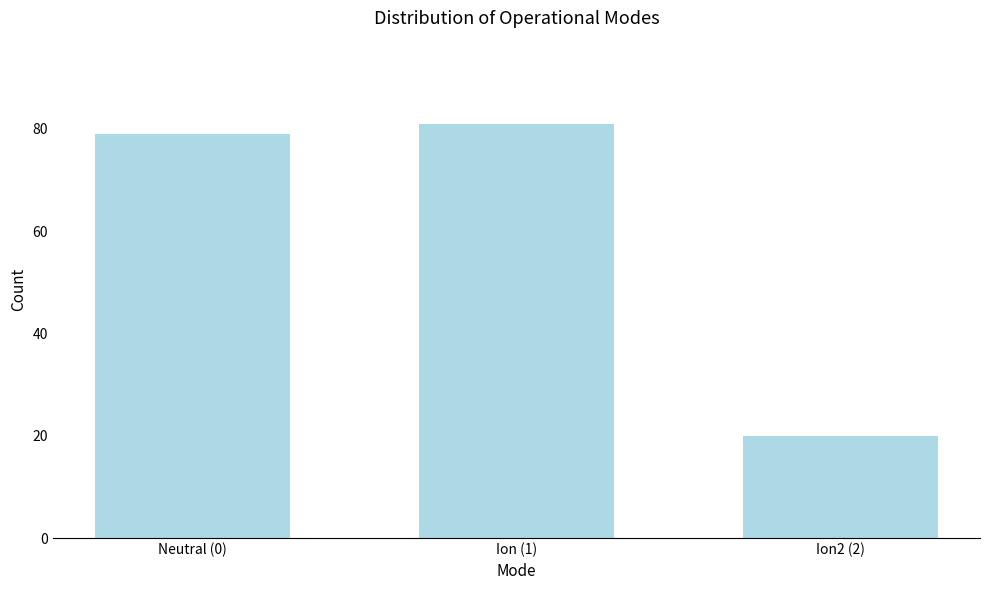

Reading right to left, what are all the values shown in this chart?

20	81	79